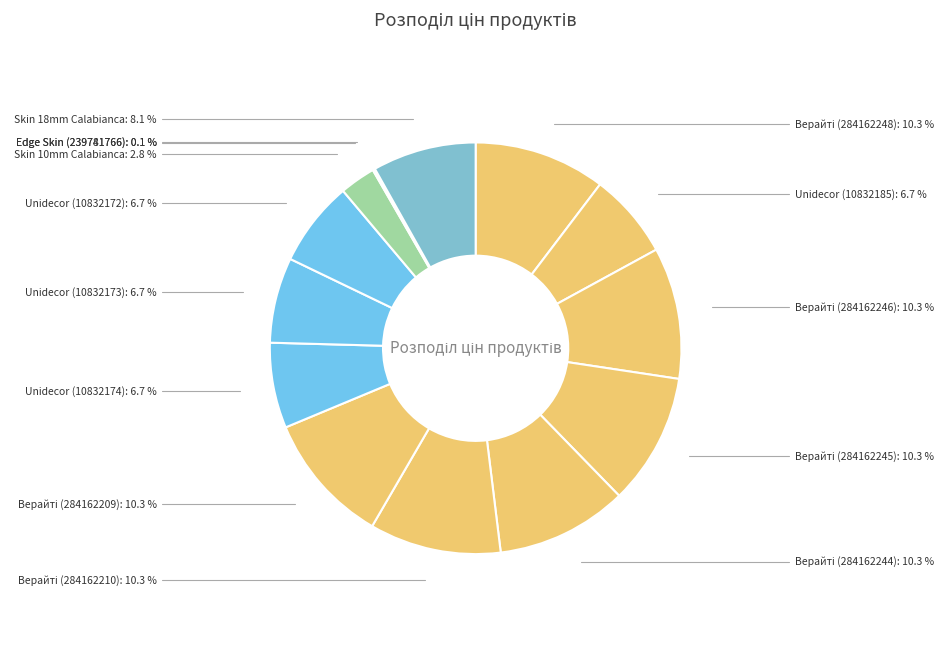

Between Skin 18mm Calabianca and Skin 10mm Calabianca, which is larger?

Skin 18mm Calabianca